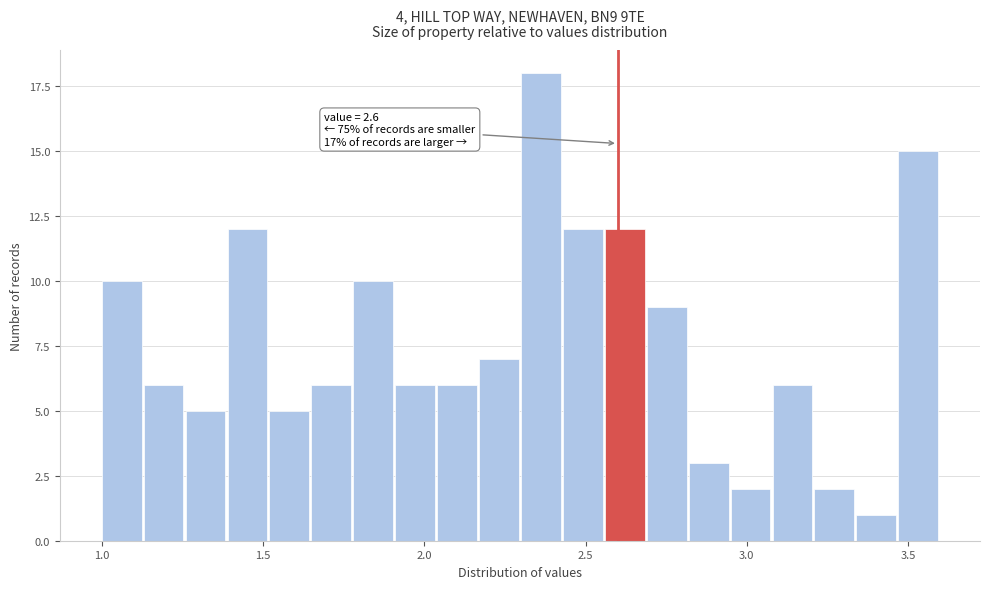

Around what value on the x-axis is the tallest bar? Give the approximate position of its centre, as read against the axis.

2.35